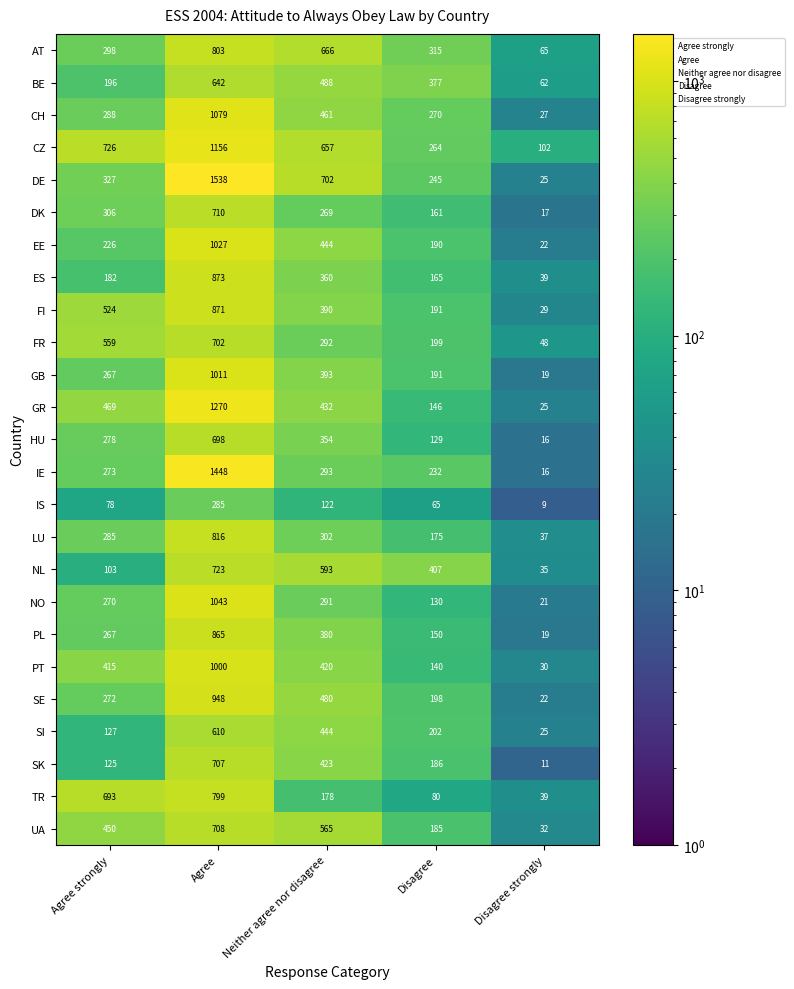

The value of CH at Agree is 1079. True or false?

True